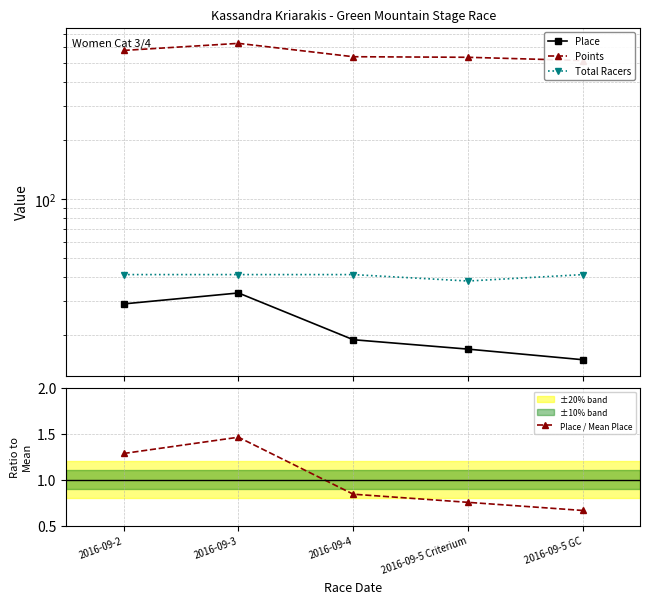

What is the difference between the maximum and minimum values in the Points series?

115.5